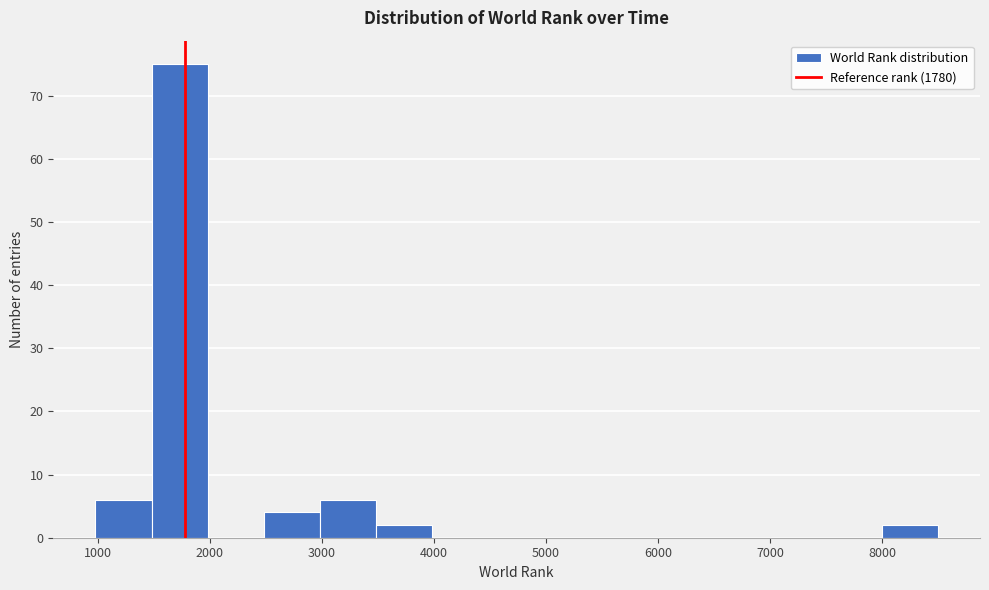

Which range on the x-axis has the tallest bar?

1500 to 2000